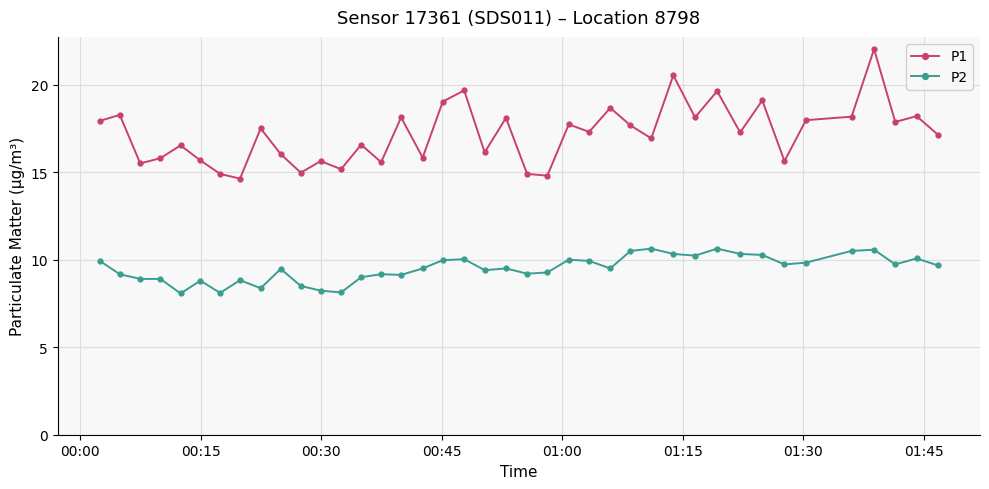

What is the difference between the maximum and minimum values in the P2 series?

2.6